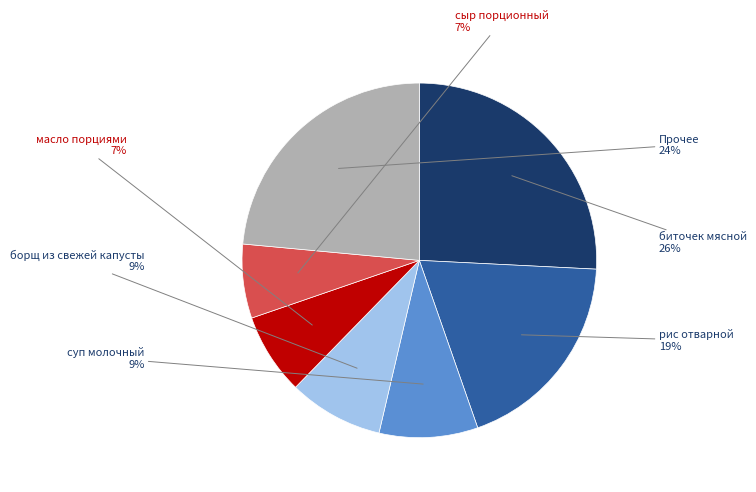

How many segments does this pie chart have?

7